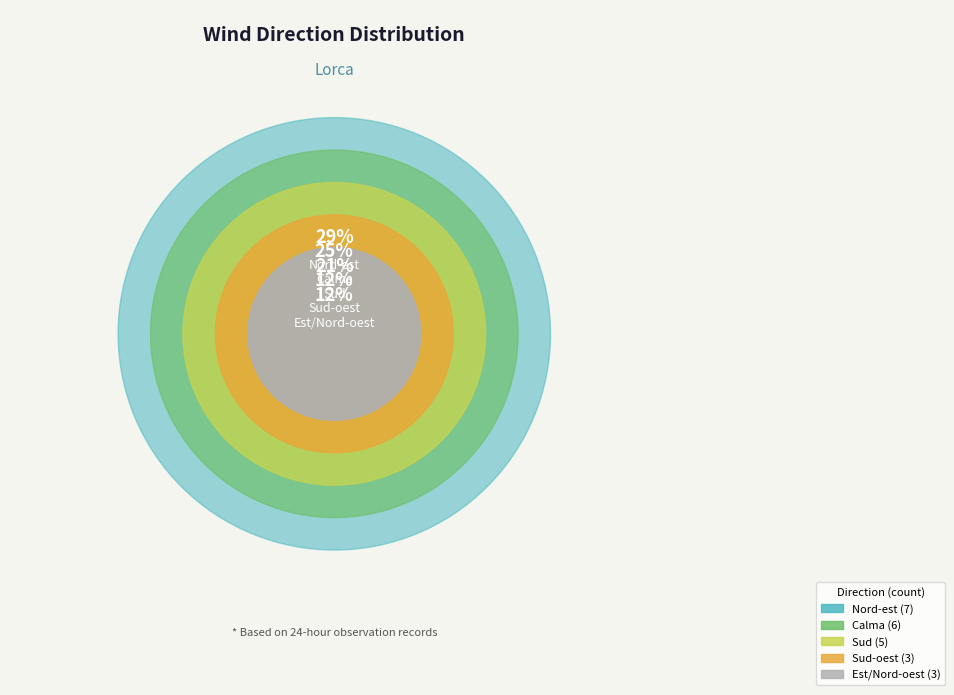

How many slices are in this pie chart?

5